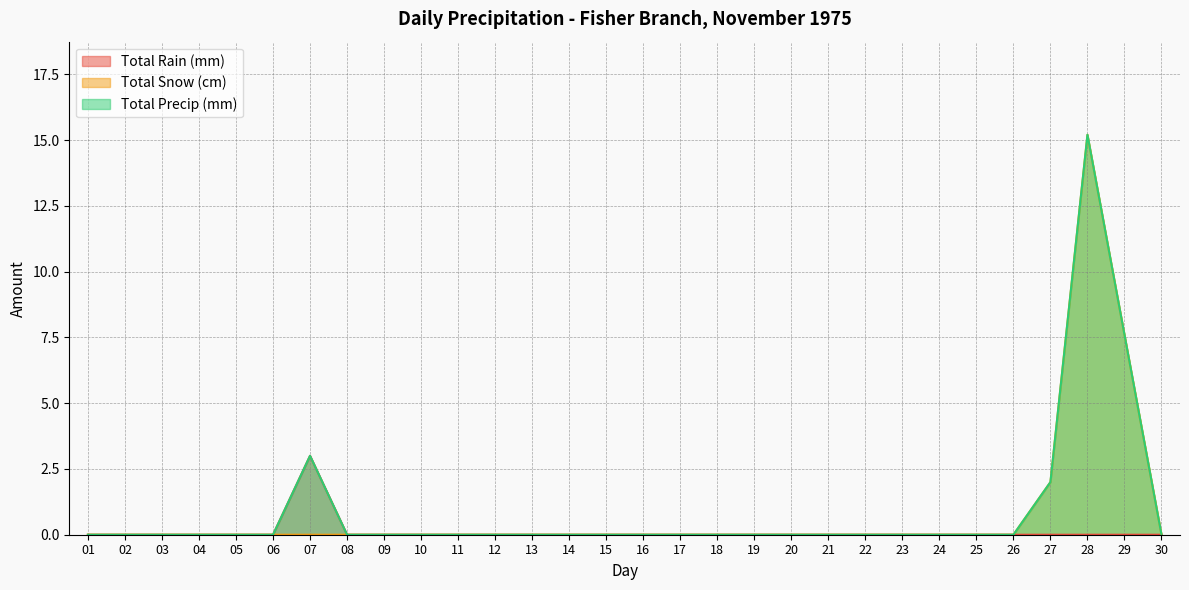

Which series has the largest total across all categories?

Total Precip (mm)